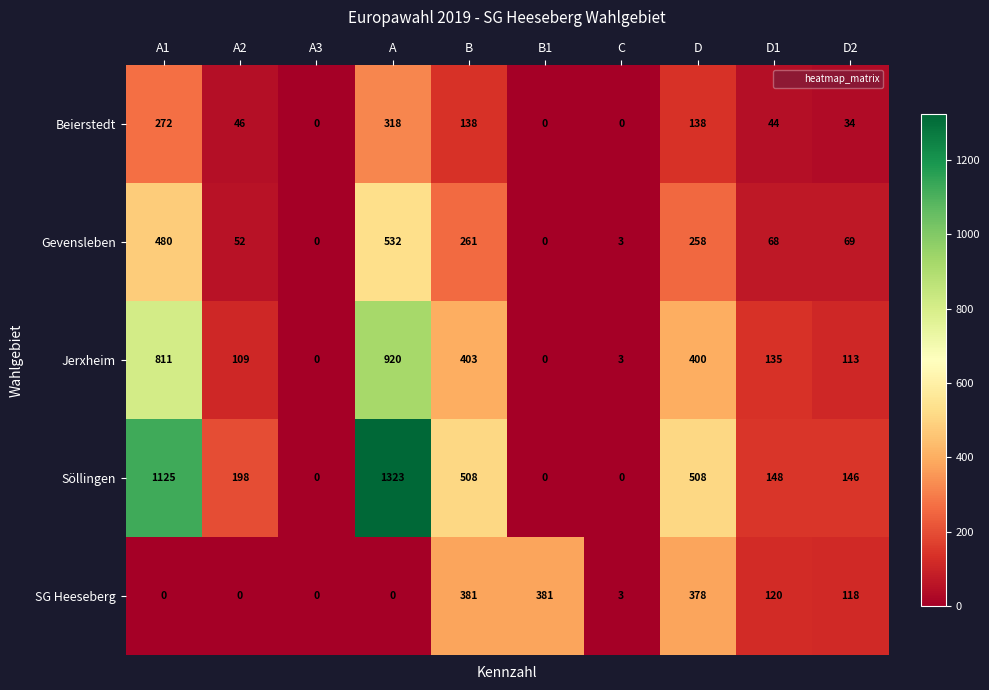

What is the difference between the Jerxheim values at B and B1?

403